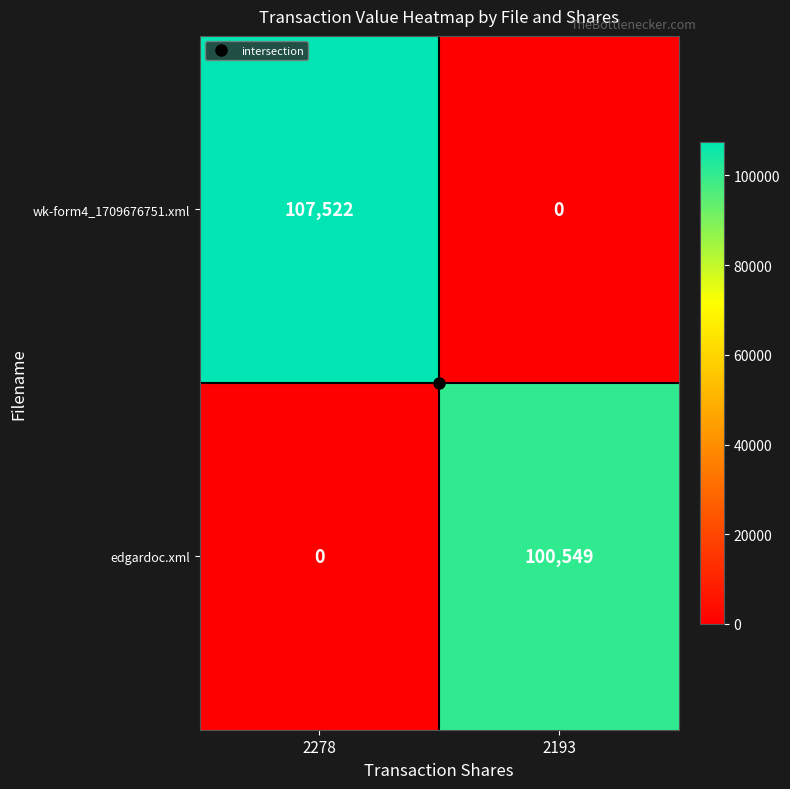

Count the number of categories in the chart.

2